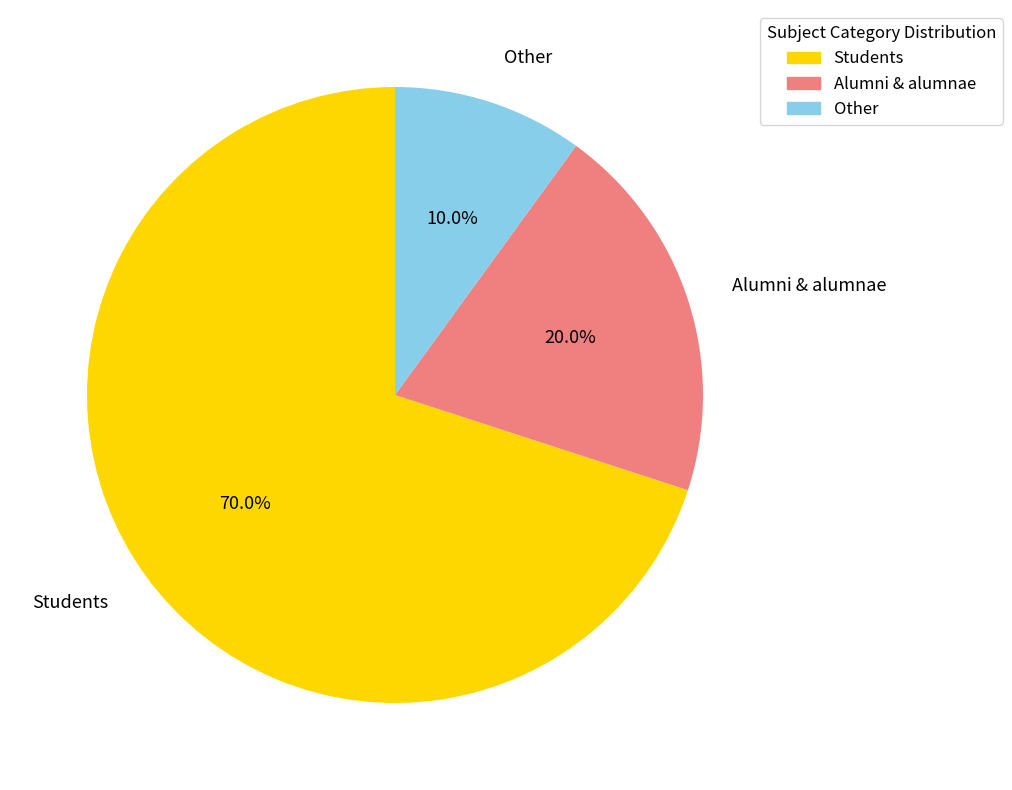

How much of the chart is everything except Students?

30.0%